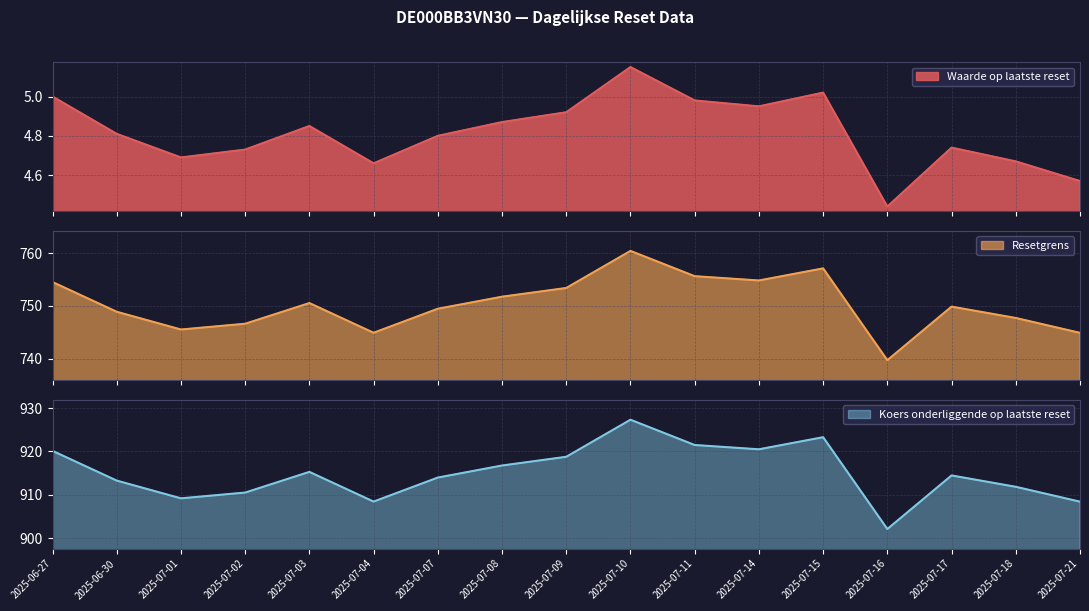

What is the average value of the Waarde op laatste reset series?

4.8